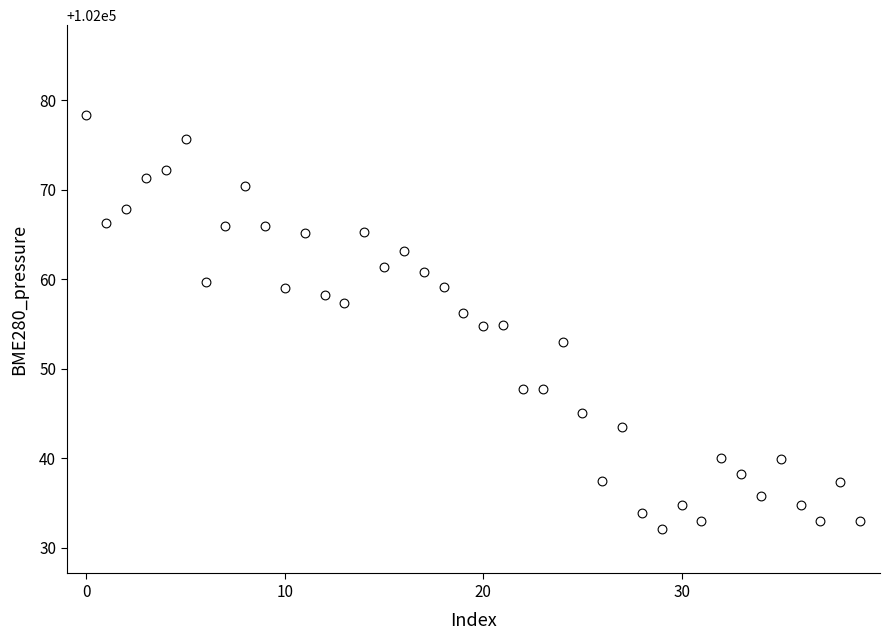

How many data points are displayed?

40